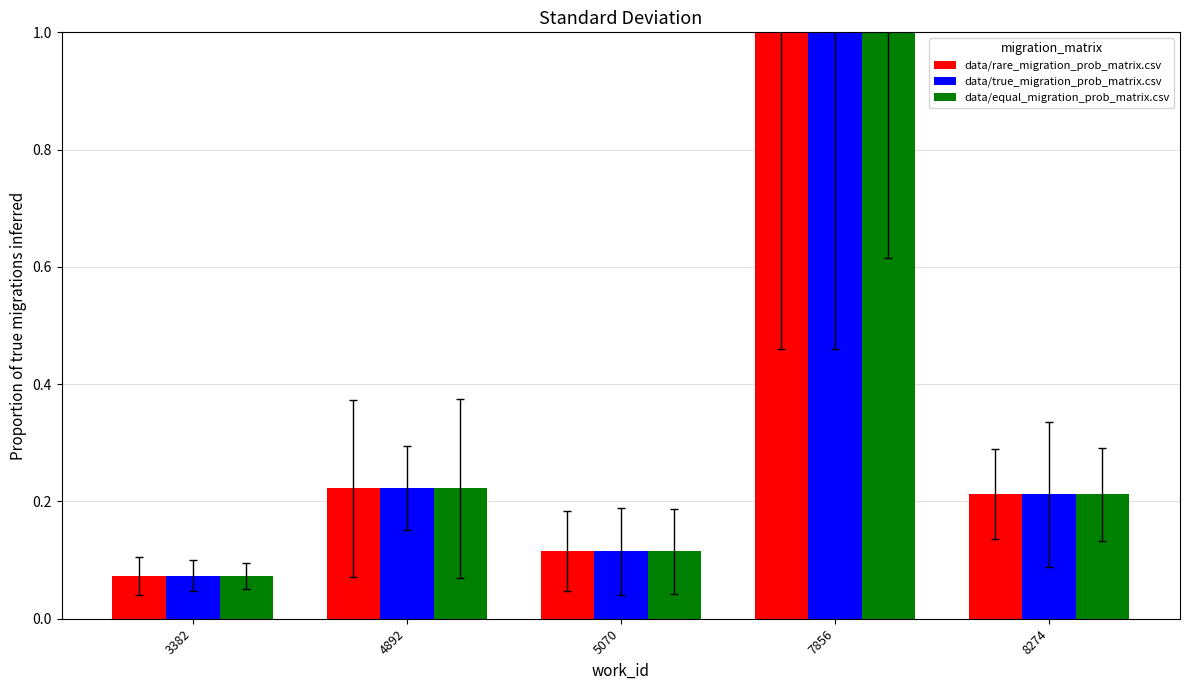

The data/rare_migration_prob_matrix.csv series shows 0.4 at 7856. True or false?

False